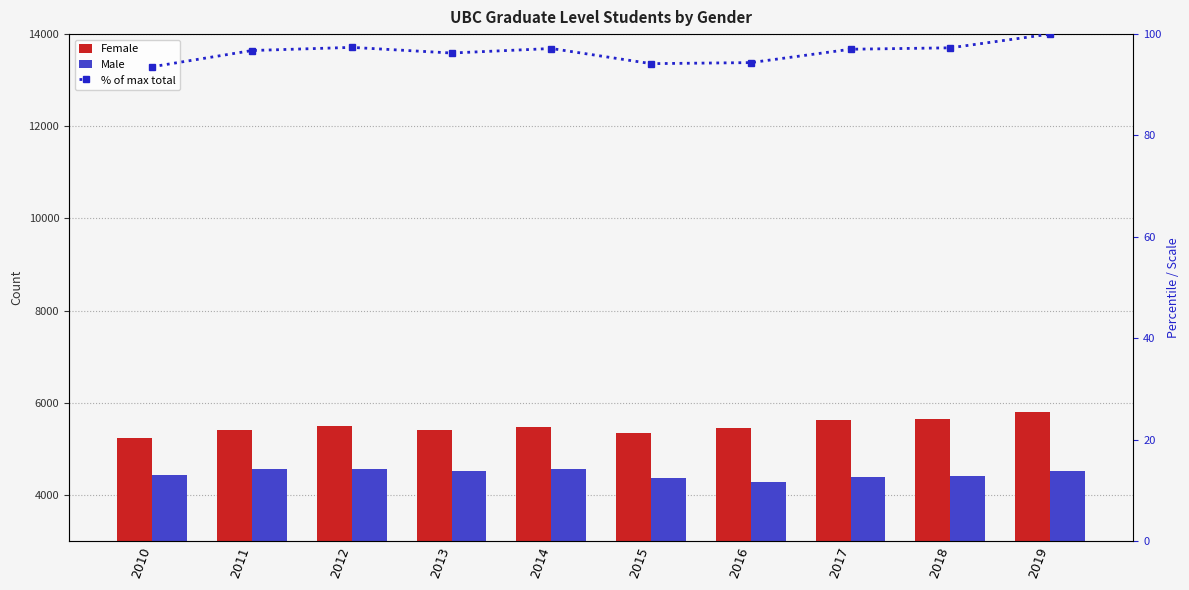

What is the difference between the % of max total values at 2019 and 2013?

3.7